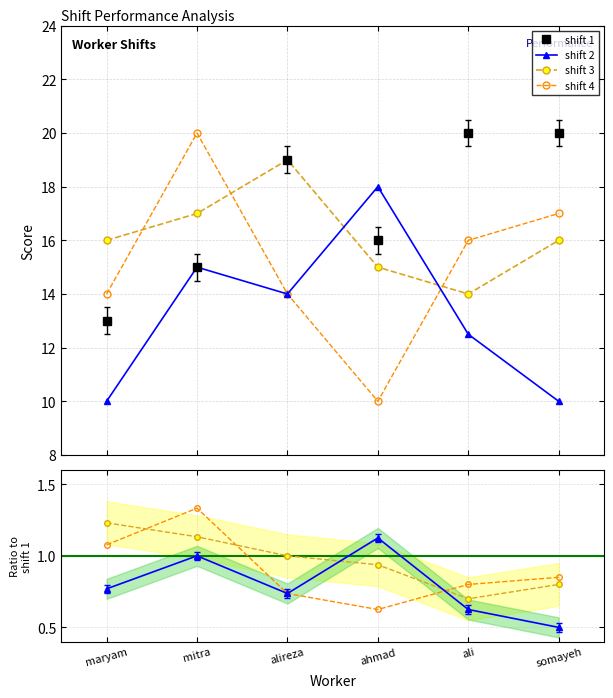

What is the minimum value for shift 2?

10.0